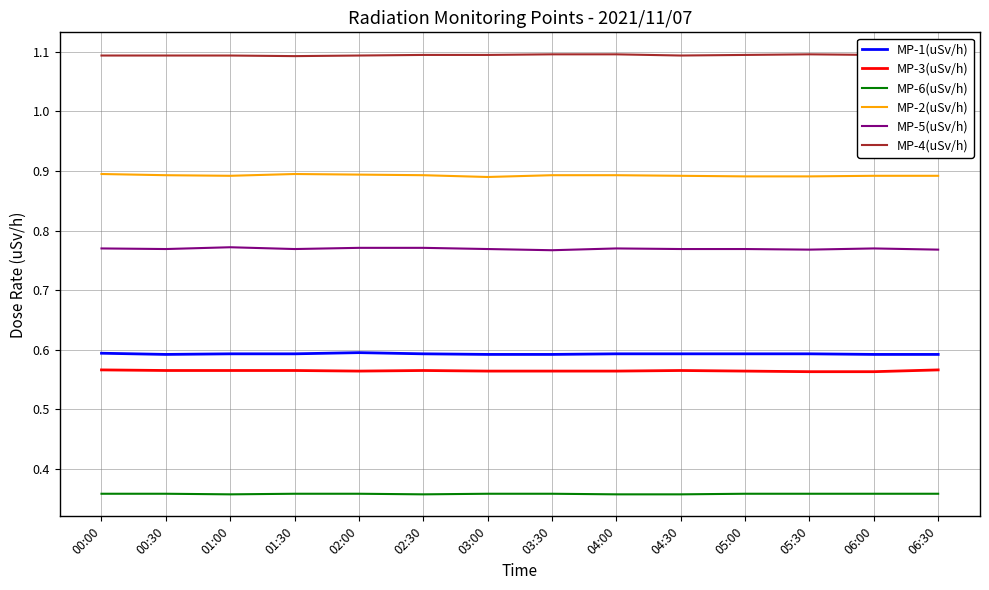

What is the smallest value displayed?

0.4